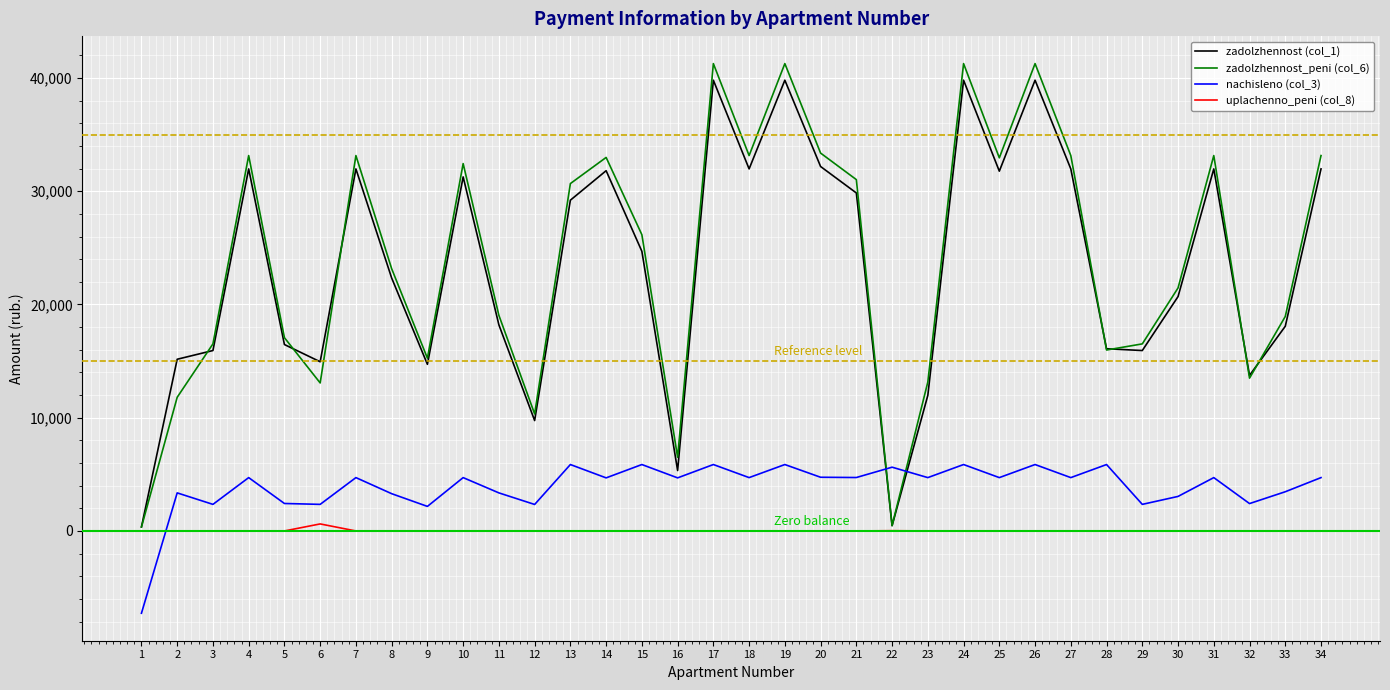

What is the smallest value displayed?

-7267.2